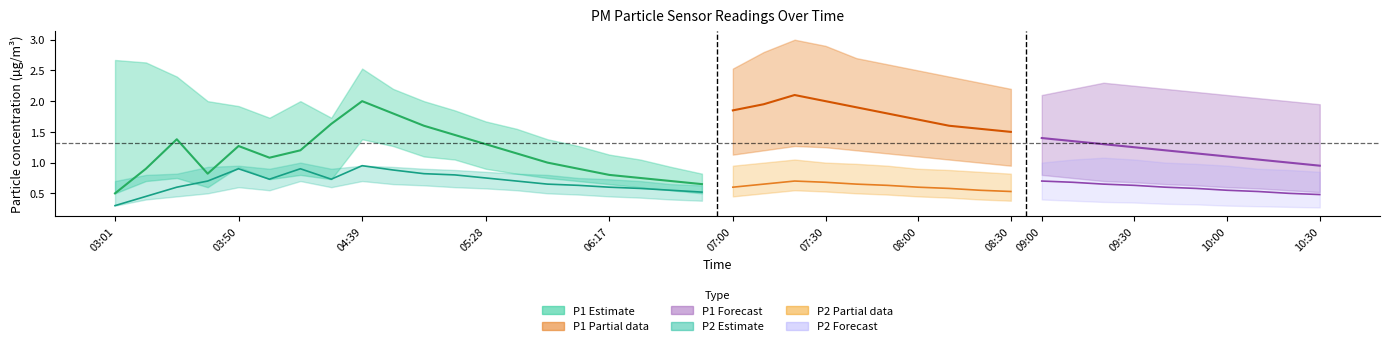

True or false: P2_upper and P1 intersect in this chart.

True